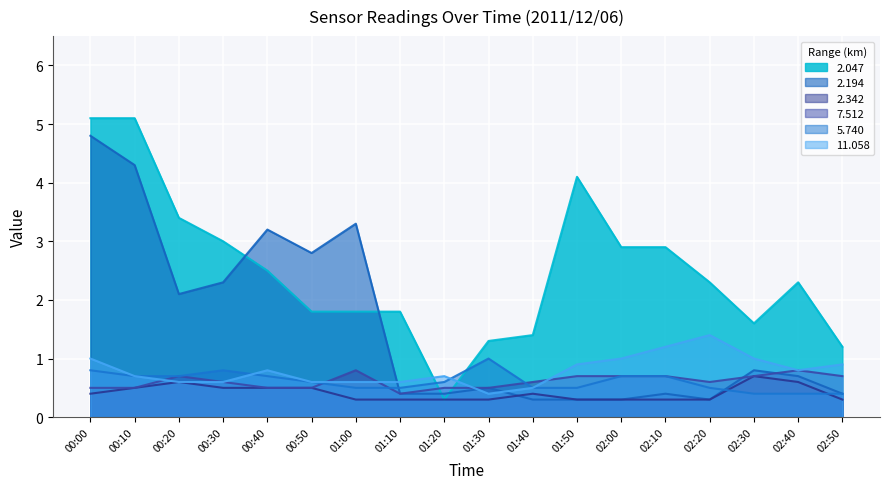

What is the total value across all series at 00:20?

8.1